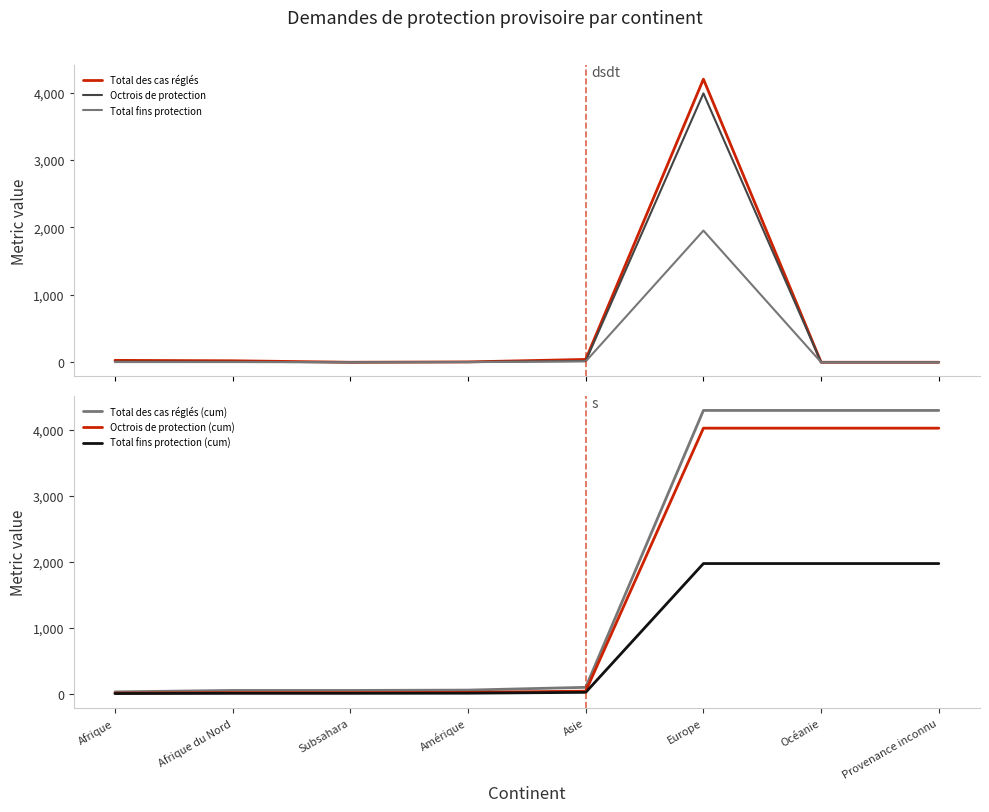

What is the difference between the second highest and second lowest values in the Total fins protection series?

13